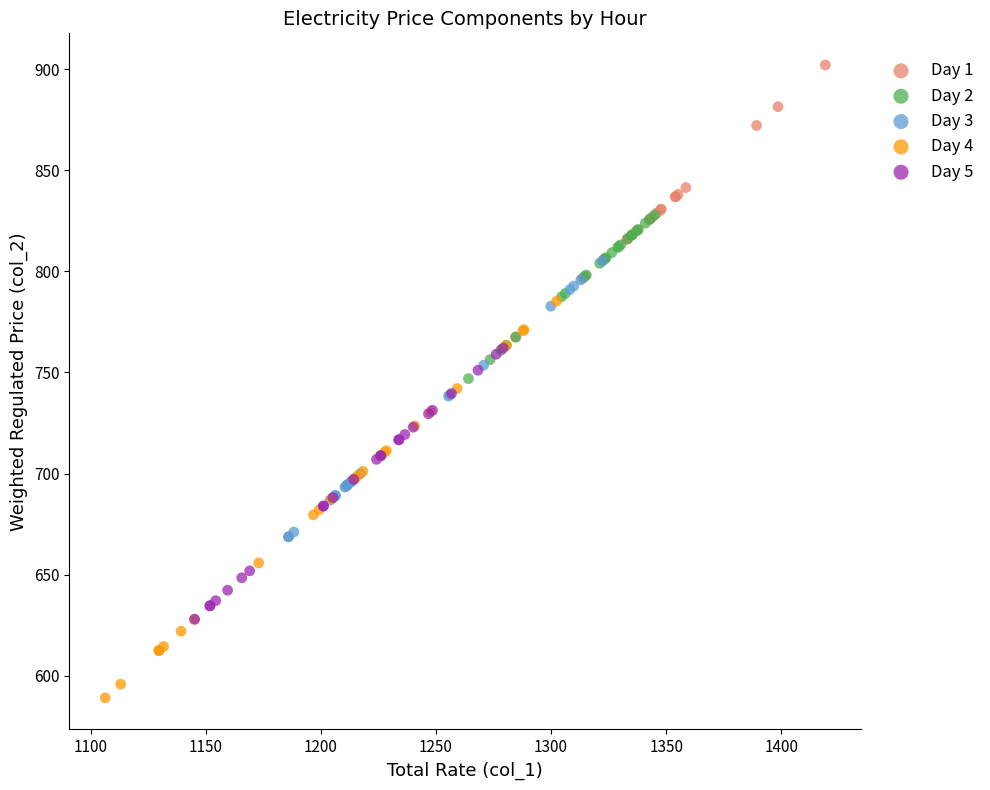

What are all the series names shown in the legend?

Day 1, Day 2, Day 3, Day 4, Day 5